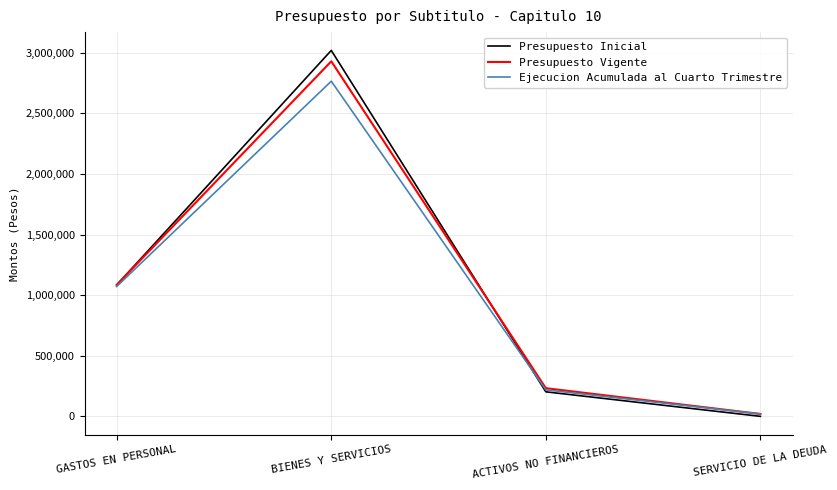

What is the difference between the Ejecucion Acumulada al Cuarto Trimestre values at SERVICIO DE LA DEUDA and GASTOS EN PERSONAL?

1052144